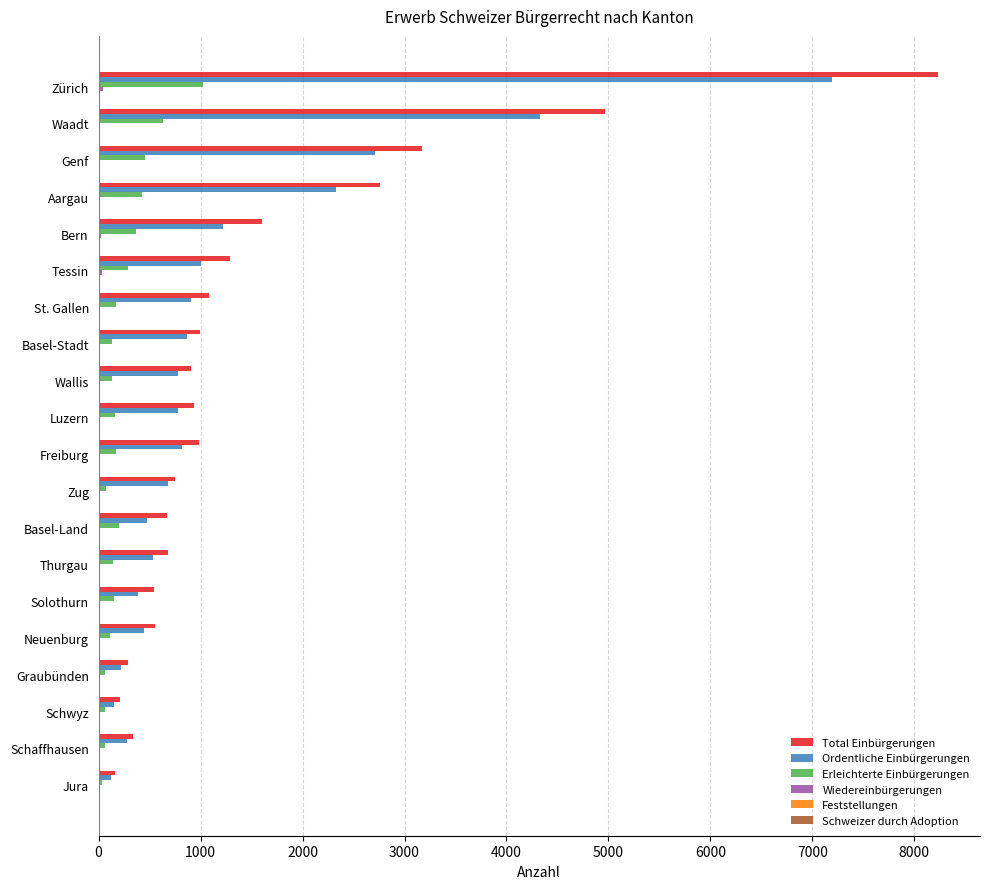

The value of Total Einbürgerungen at Aargau is 2761. True or false?

True